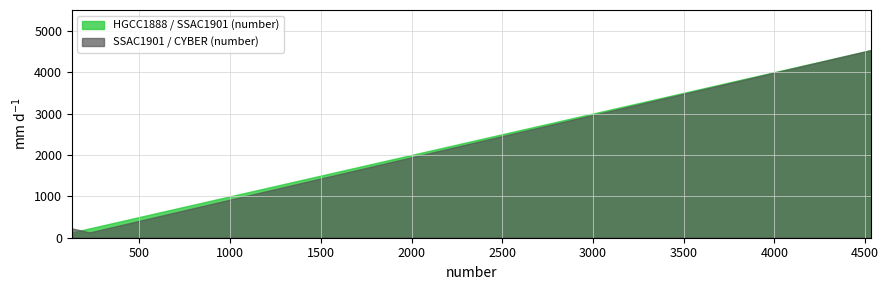

Which series has the largest total across all categories?

HGCC1888